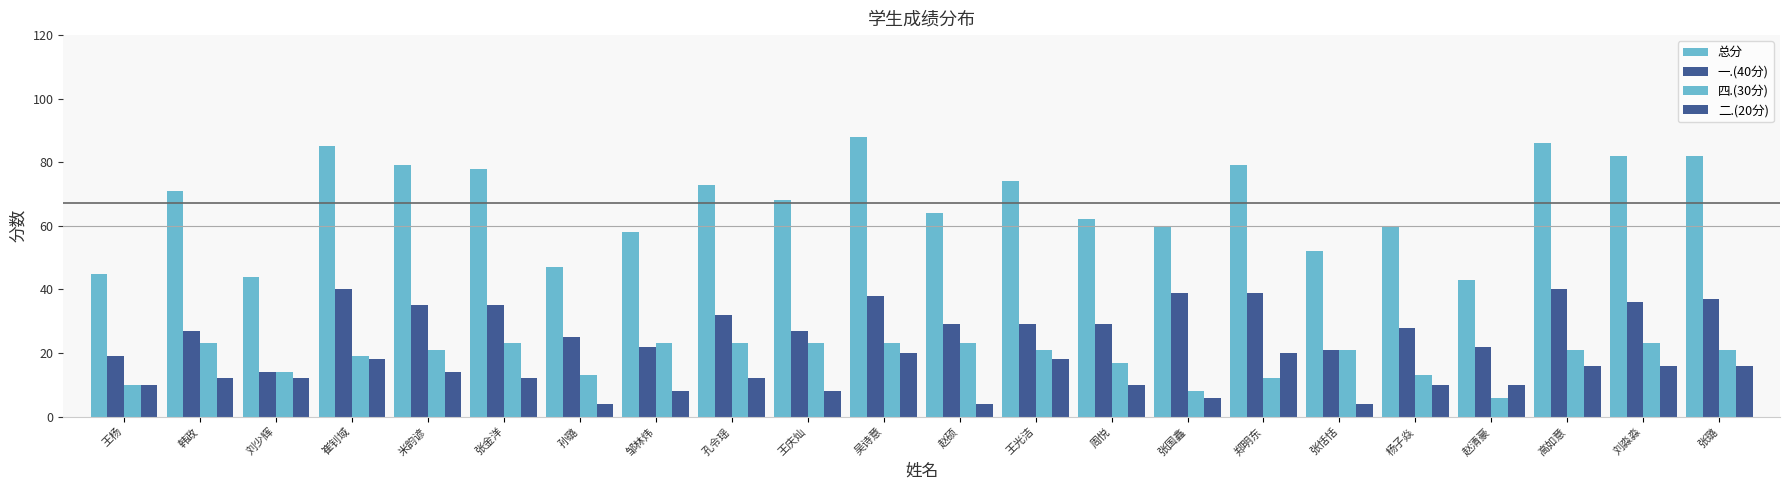

Does the chart contain stacked bars?

No